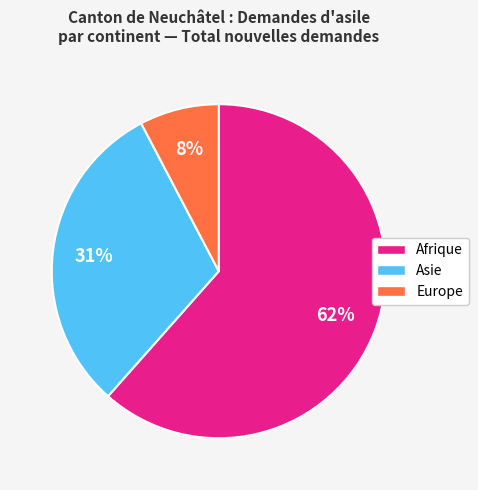

Is it true that Asie is 42% of the pie?

False